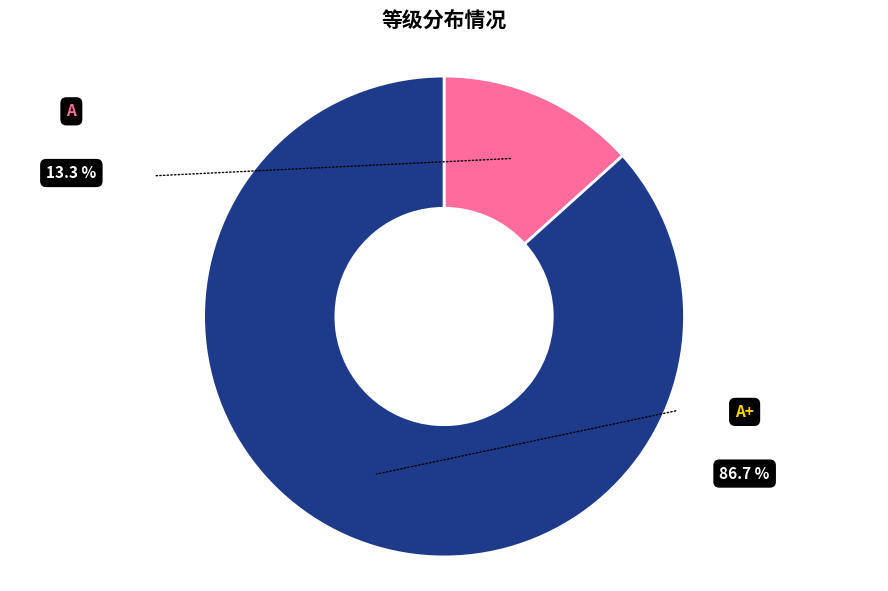

To the nearest percent, what is the difference between the largest and smallest slice percentages?

73%